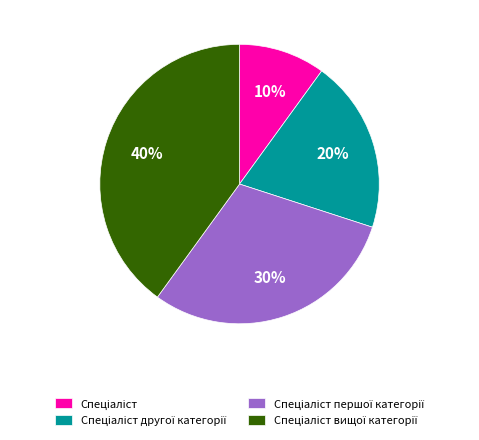

How many segments does this pie chart have?

4